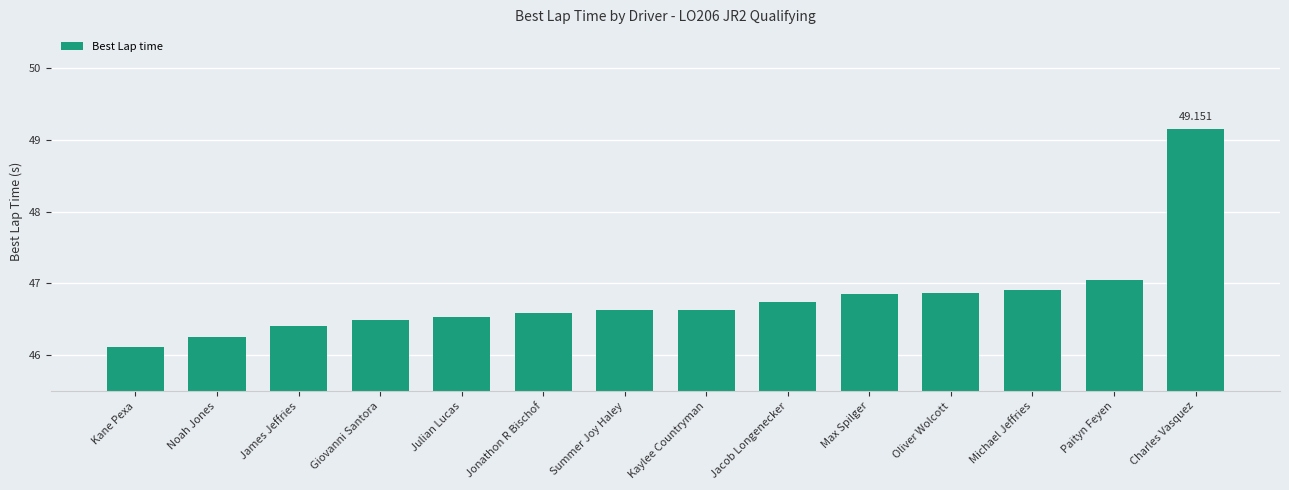

Which has a higher value, Jonathon R Bischof or Kane Pexa?

Jonathon R Bischof